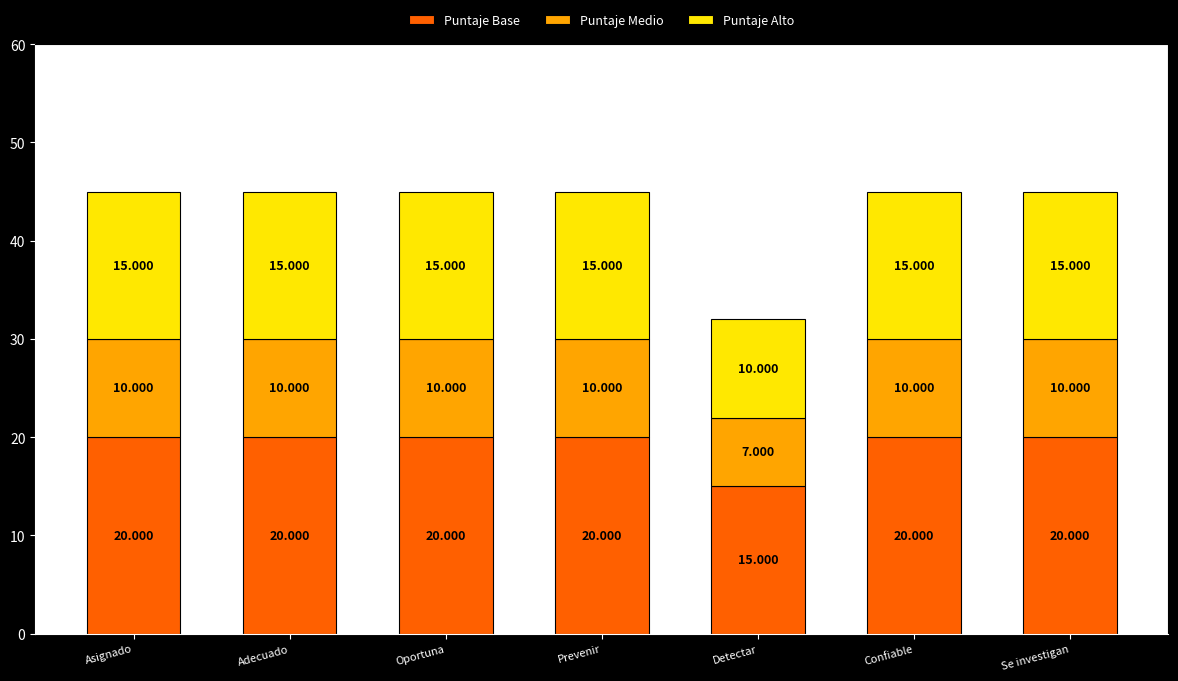

At which label is Puntaje Base closest to 17?

Detectar